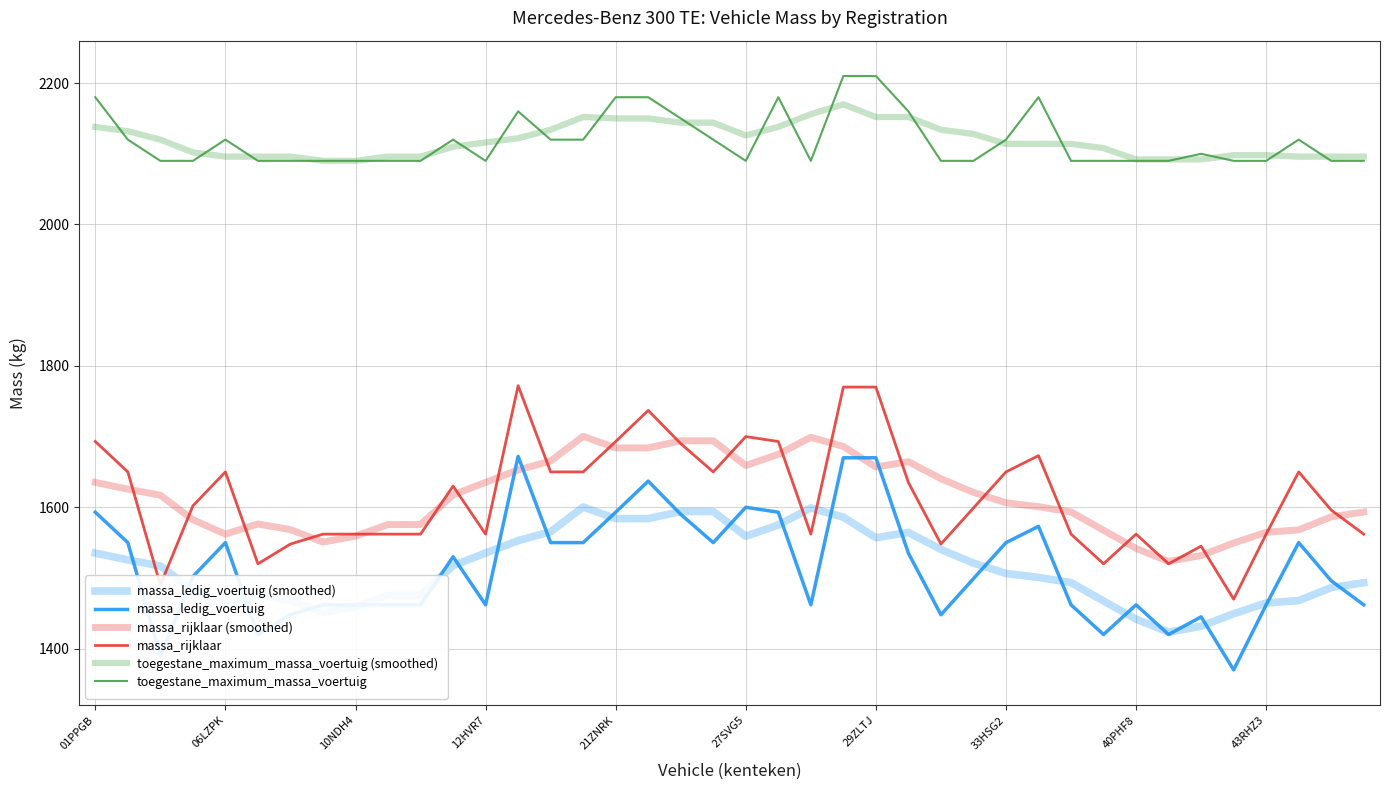

How many lines are shown in the chart?

6